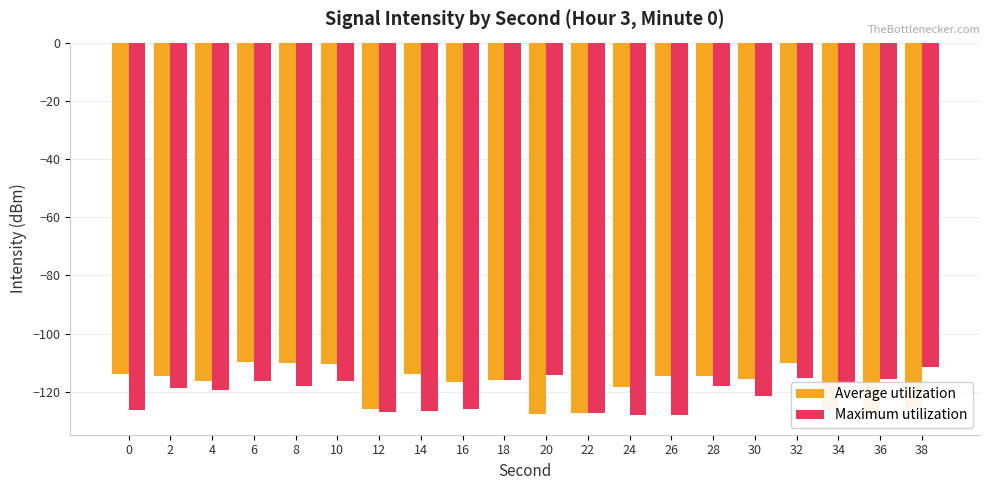

What is the smallest value displayed?

-128.4